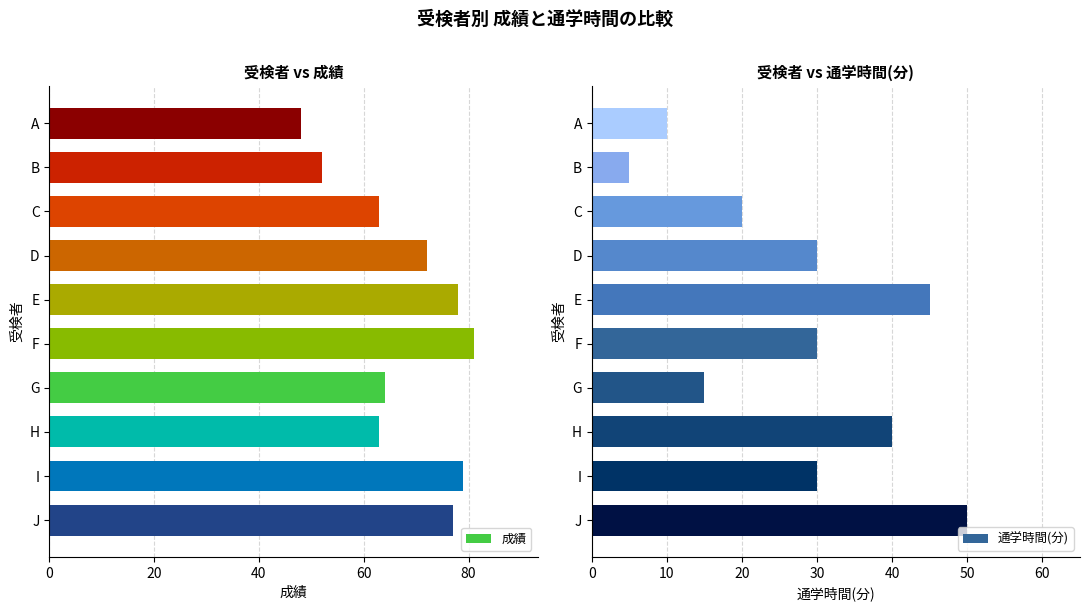

Reading left to right, transcribe all the data shown in this chart.

成績: A=48	B=52	C=63	D=72	E=78	F=81	G=64	H=63	I=79	J=77
通学時間(分): A=10	B=5	C=20	D=30	E=45	F=30	G=15	H=40	I=30	J=50